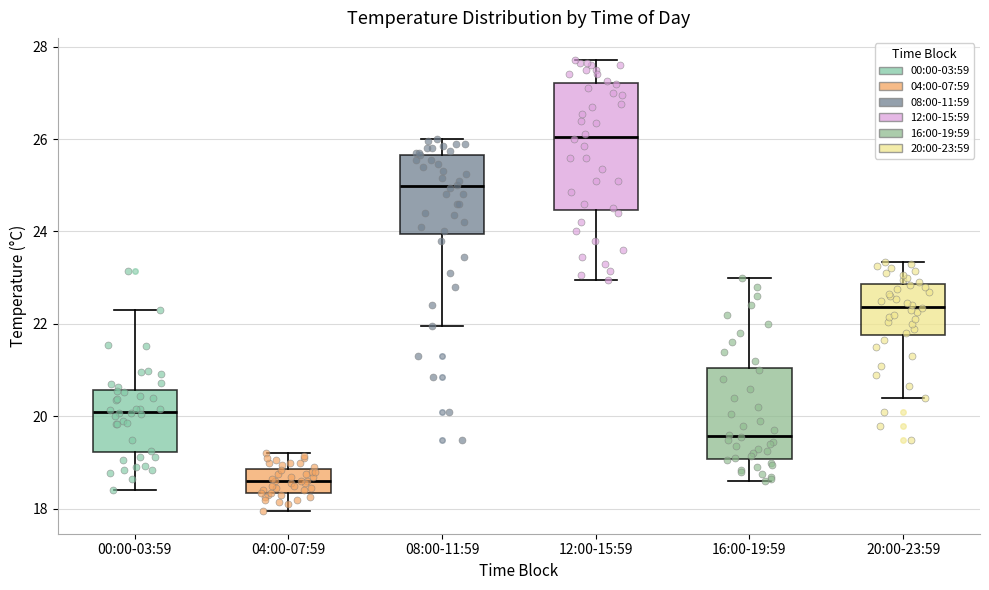

Which box's median line is the highest?

12:00-15:59